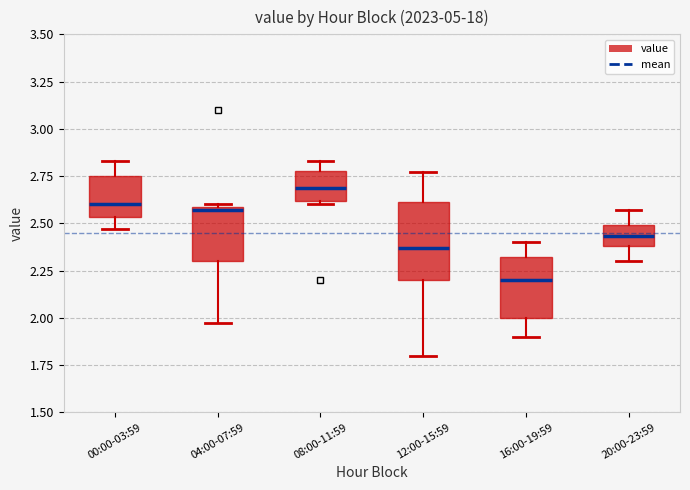

Where does the upper whisker of the box for 12:00-15:59 end on the y-axis? The values are not printed on the chart, so give them approximately, as read against the axis.

2.75